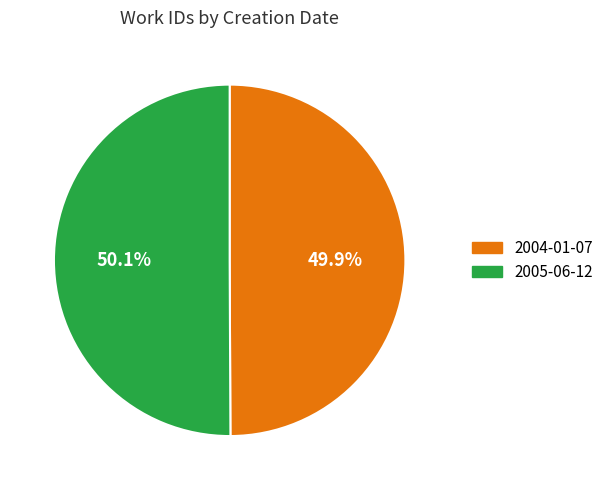

Is there any slice that represents more than half of the pie?

Yes